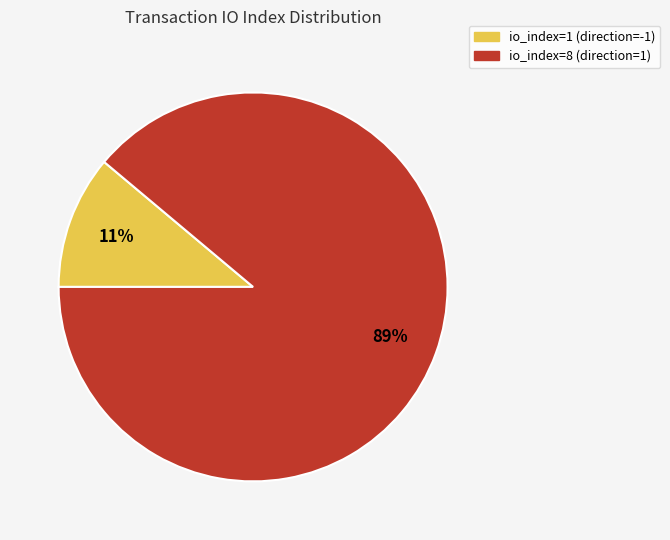

Which has a higher value, io_index=8 (direction=1) or io_index=1 (direction=-1)?

io_index=8 (direction=1)